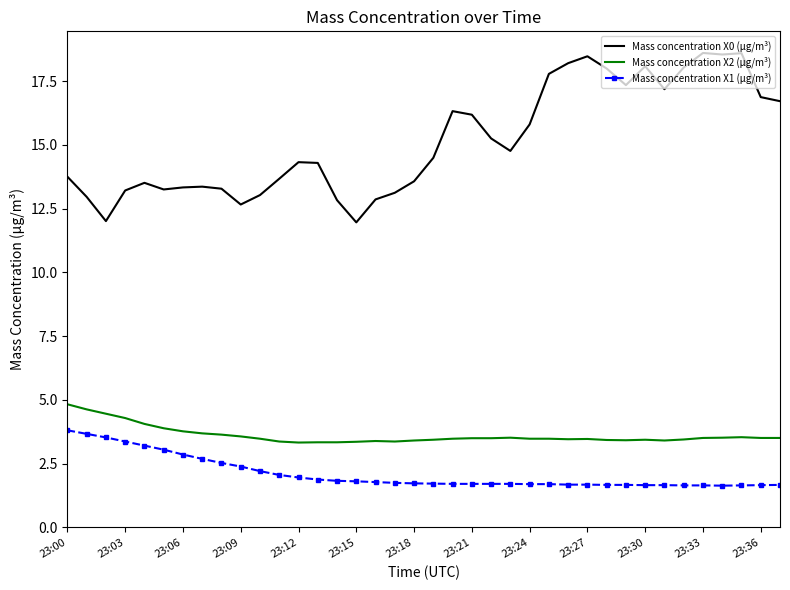

True or false: Mass concentration X0 (μg/m³) and Mass concentration X2 (μg/m³) intersect in this chart.

False